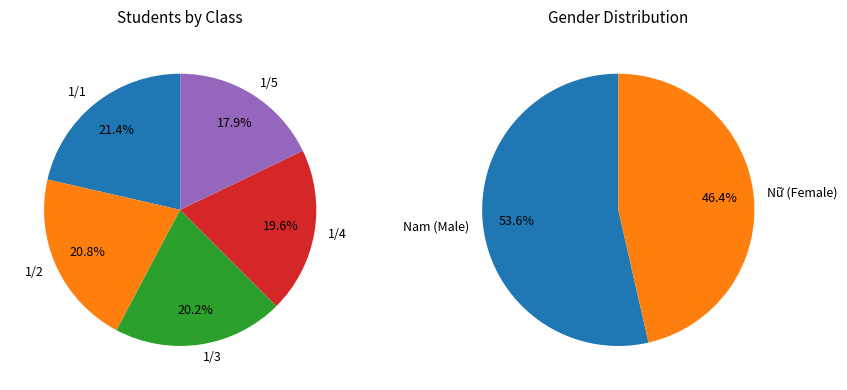

True or false: 1/3 accounts for 20% of the total.

False